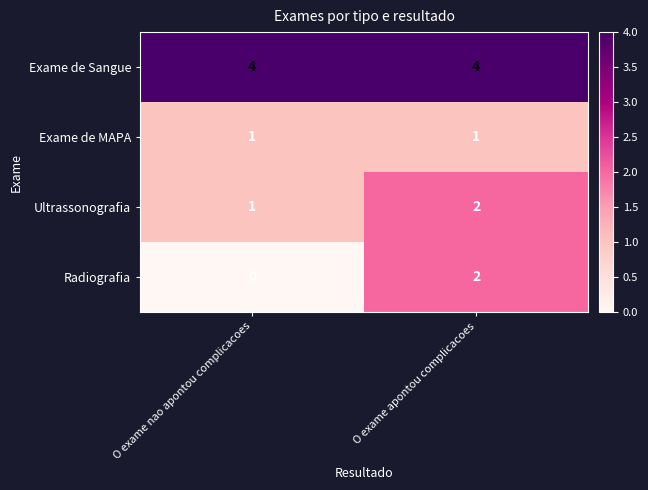

Reading left to right, what are all the values shown in this chart?

Exame de Sangue: 4	4
Exame de MAPA: 1	1
Ultrassonografia: 1	2
Radiografia: 0	2